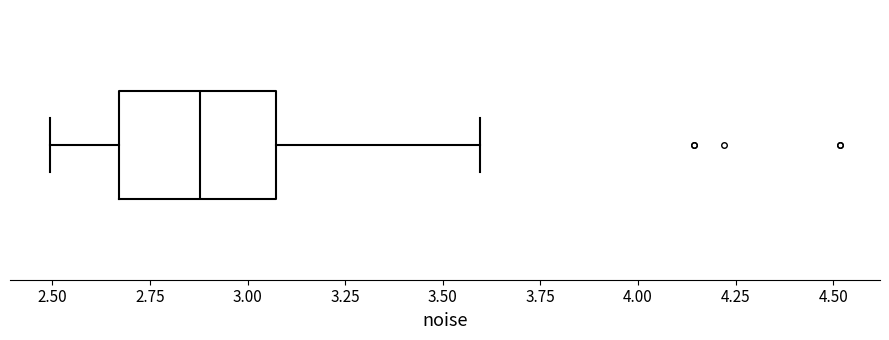

Transcribe this box plot: give where the median line is, the range the box spans, and where the two whiskers end, as read against the x-axis. The values are not printed on the chart, so give them approximately, as read against the axis.

median 2.90, box 2.65 to 3.05, whiskers 2.50 to 3.60